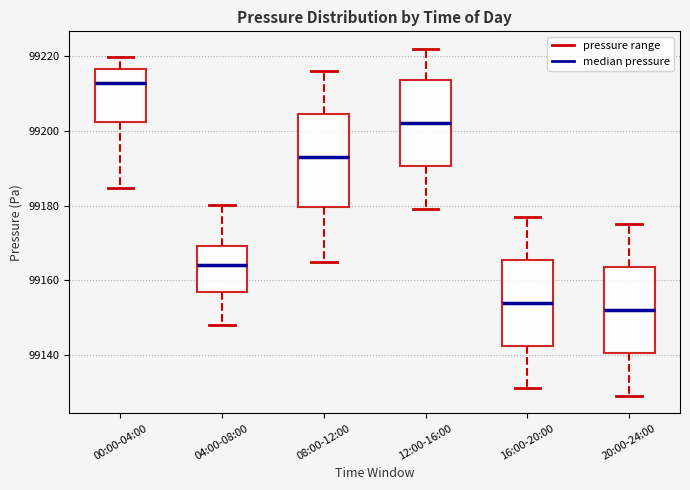

Reading left to right, transcribe this box plot: for each box, give where its median line is, the range the box spans, and where its two whiskers end, as read against the y-axis. The values are not printed on the chart, so give them approximately, as read against the axis.

00:00-04:00: median 99212, box 99202 to 99216, whiskers 99184 to 99220
04:00-08:00: median 99164, box 99156 to 99170, whiskers 99148 to 99180
08:00-12:00: median 99194, box 99180 to 99204, whiskers 99166 to 99216
12:00-16:00: median 99202, box 99190 to 99214, whiskers 99180 to 99222
16:00-20:00: median 99154, box 99142 to 99166, whiskers 99132 to 99178
20:00-24:00: median 99152, box 99140 to 99164, whiskers 99130 to 99176